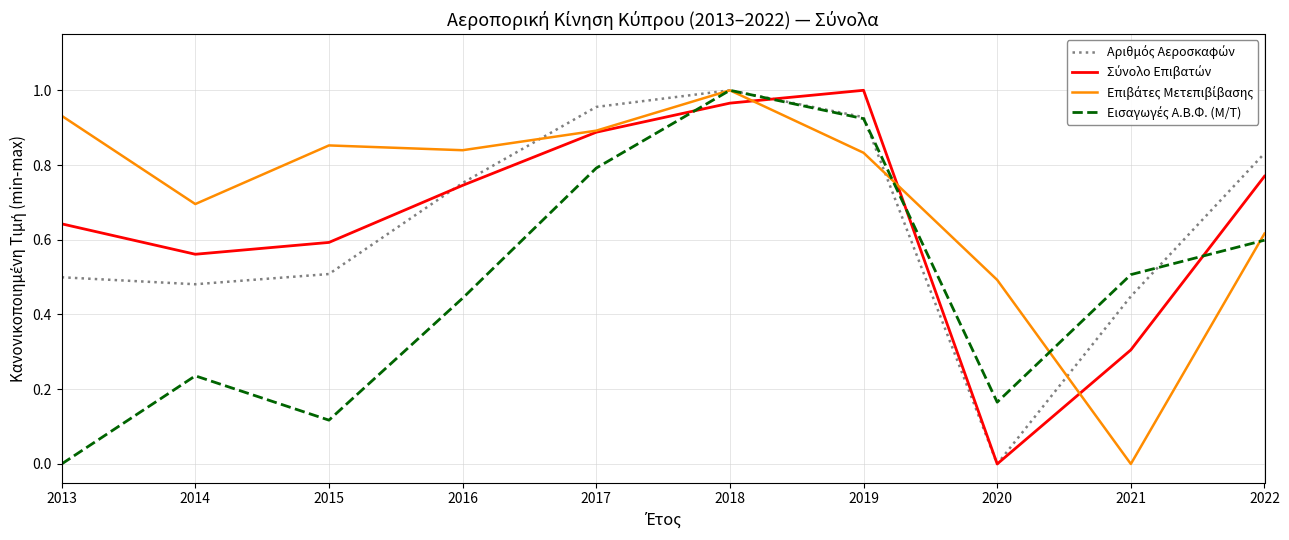

At which category is the sum across all series the highest?

2018